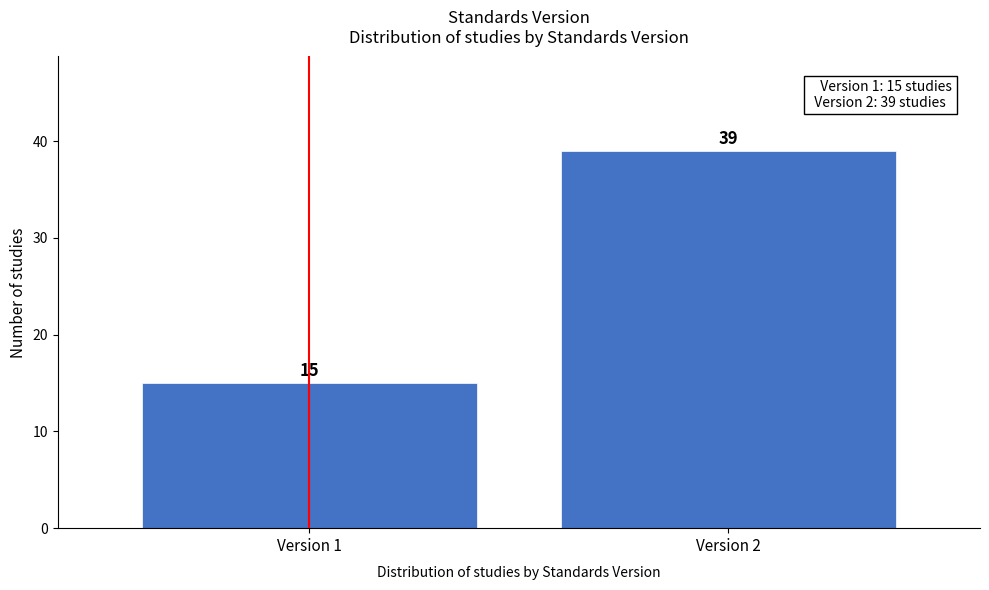

Reading left to right, what are all the values shown in this chart?

15	39